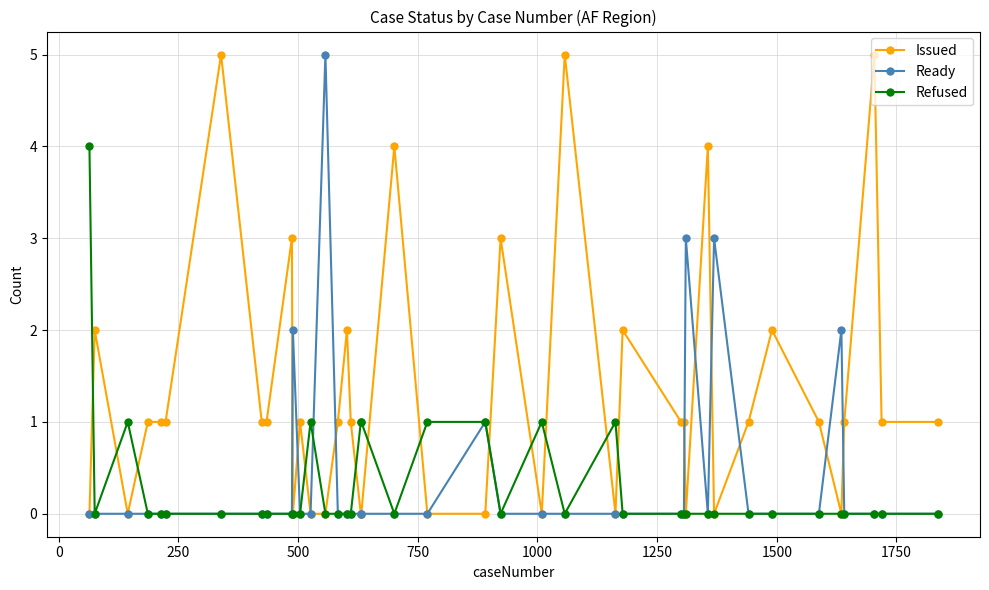

What is the maximum value shown in the chart?

5